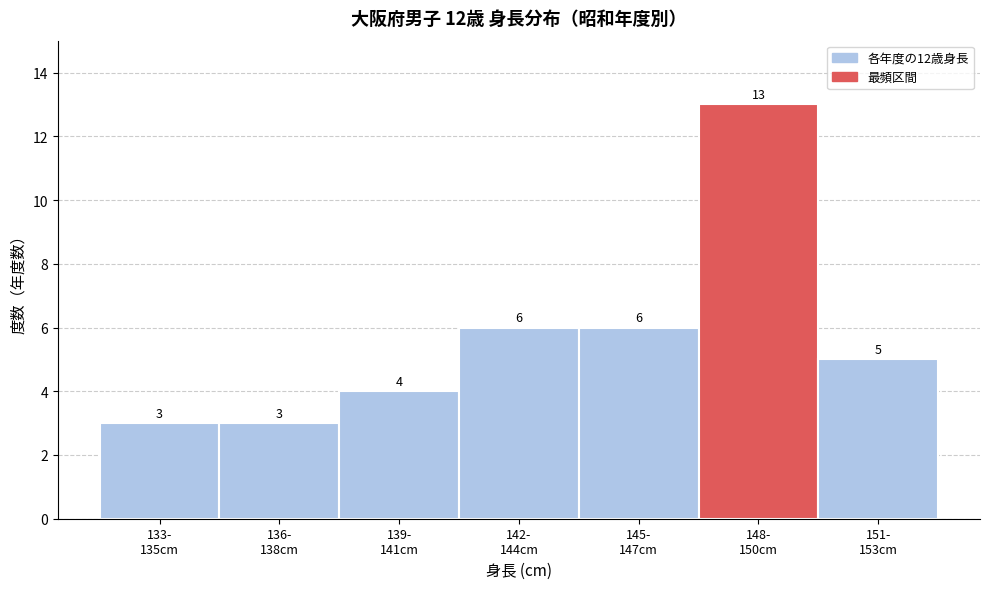

Reading left to right, extract all data points from this chart.

3	3	4	6	6	13	5